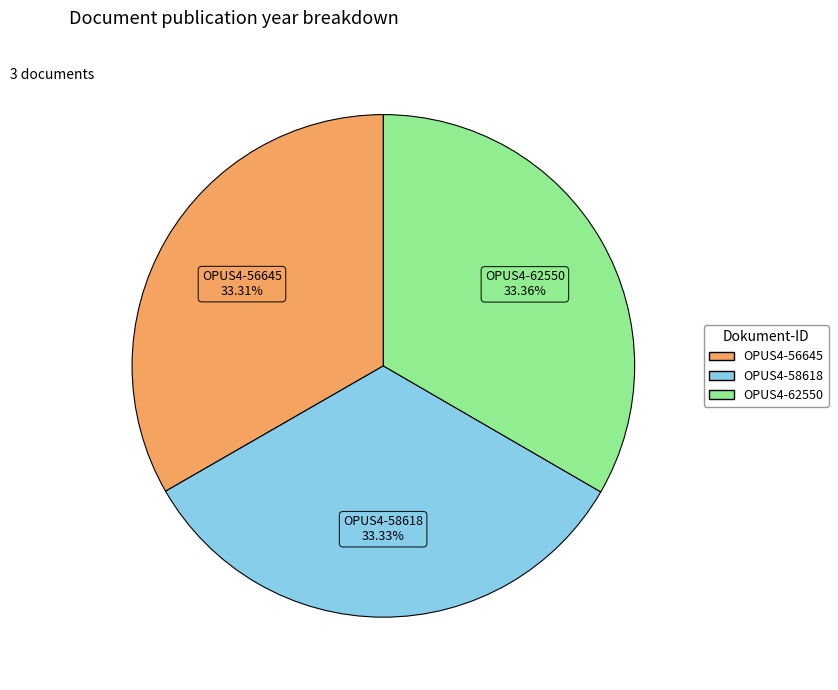

The OPUS4-56645 slice represents 23% of the pie. True or false?

False